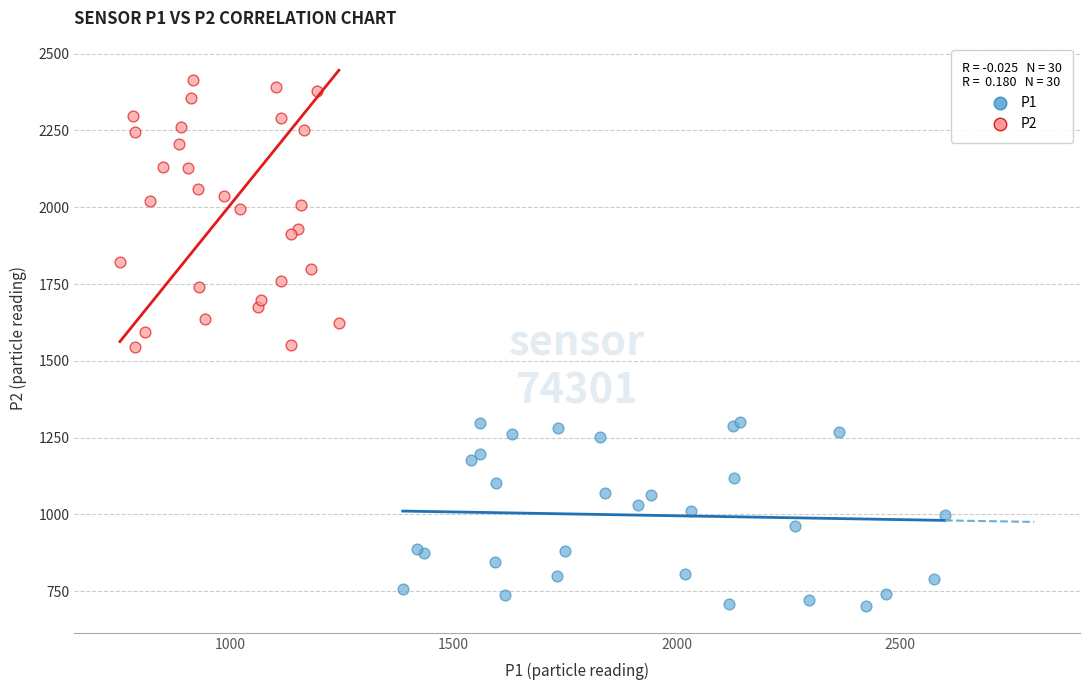

Which series reaches the maximum Y coordinate?

P2